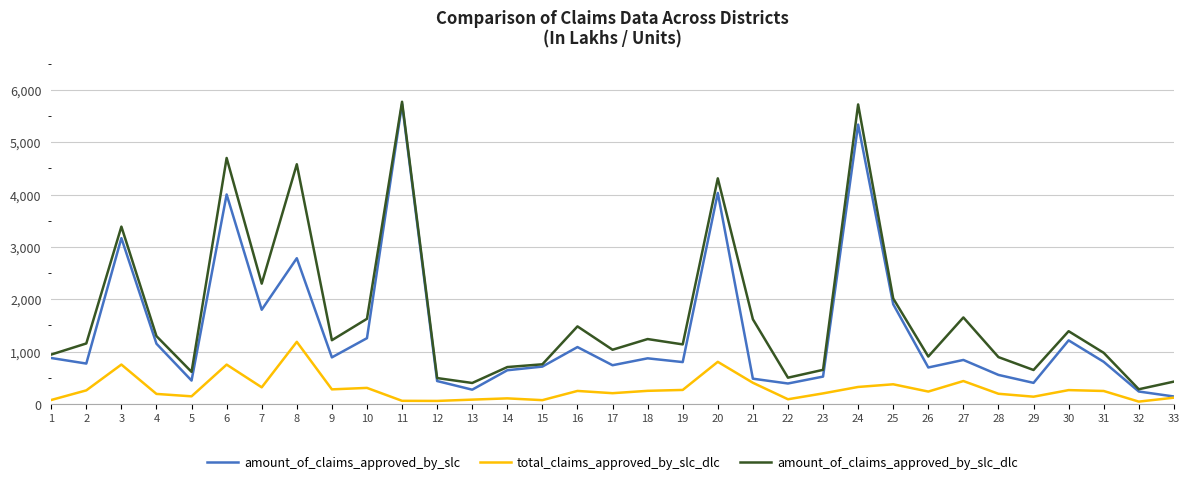

At which label is amount_of_claims_approved_by_slc_dlc closest to 3026?

3